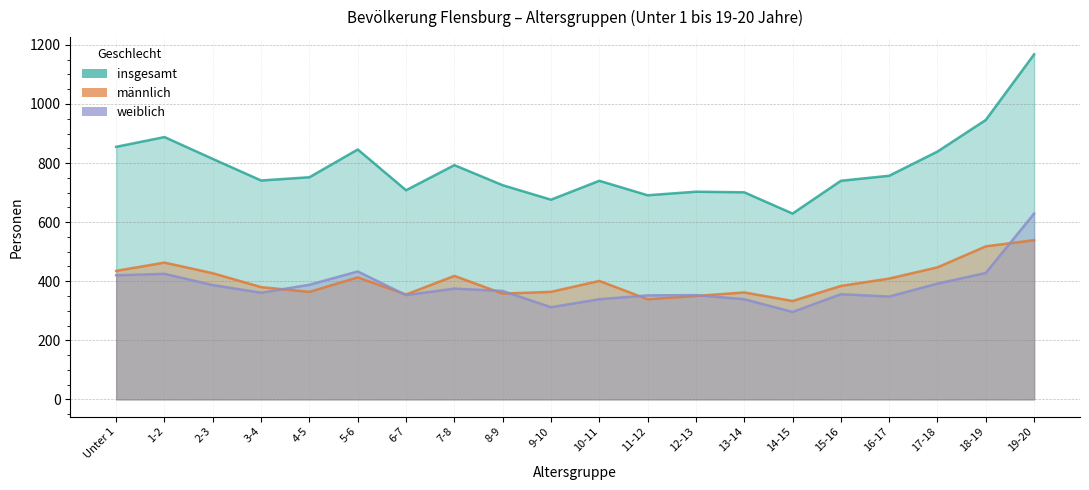

Where is the first local minimum for männlich?

4-5